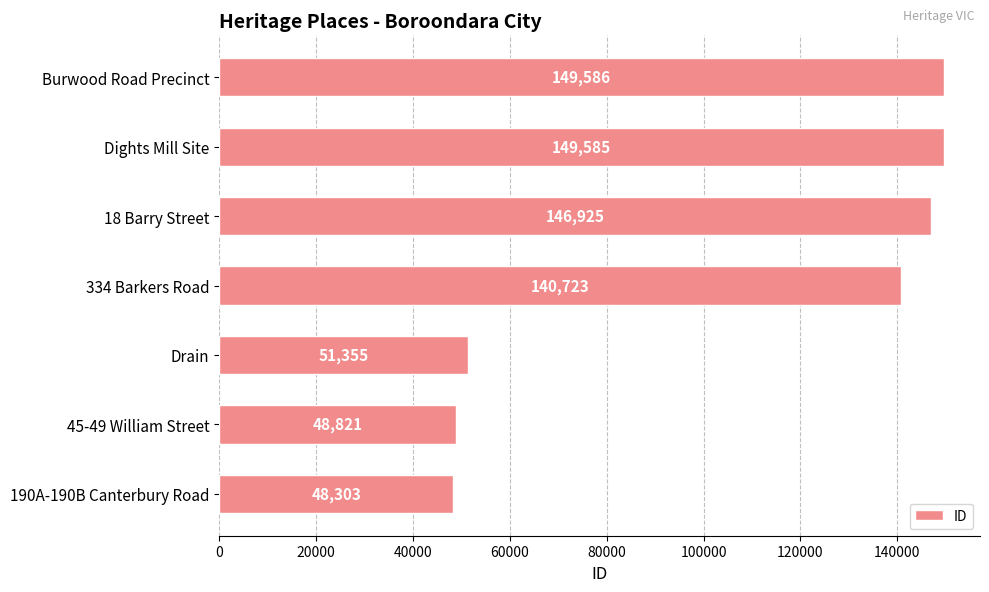

What is the approximate value at 334 Barkers Road?

140723